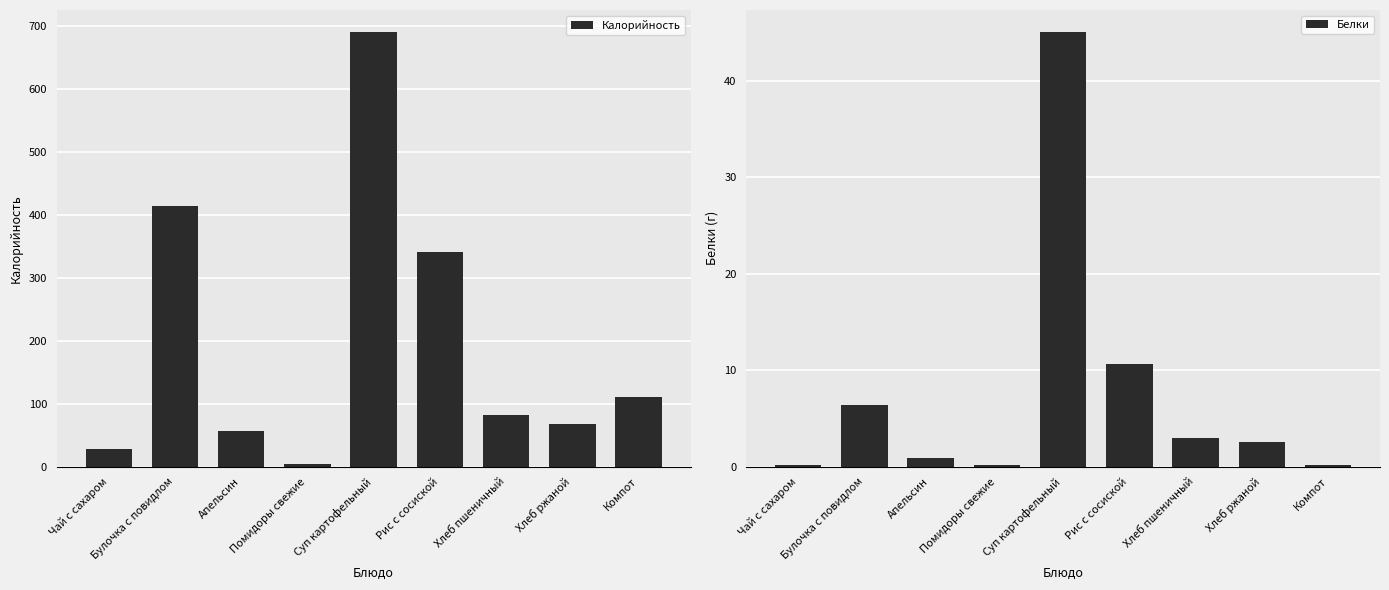

Are the bars horizontal?

No